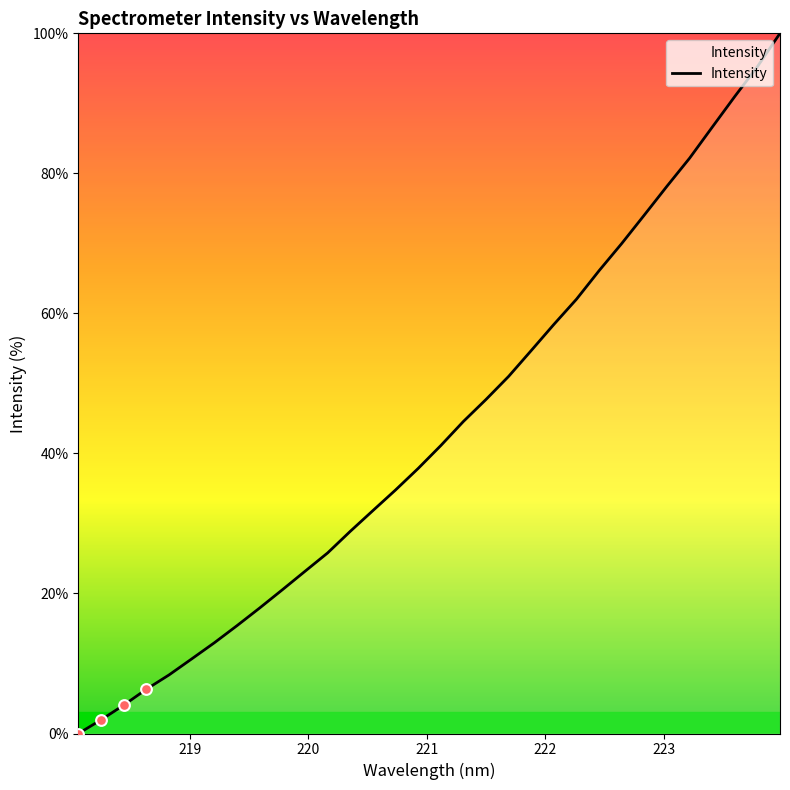

What is the difference between the maximum and minimum values?

100.0